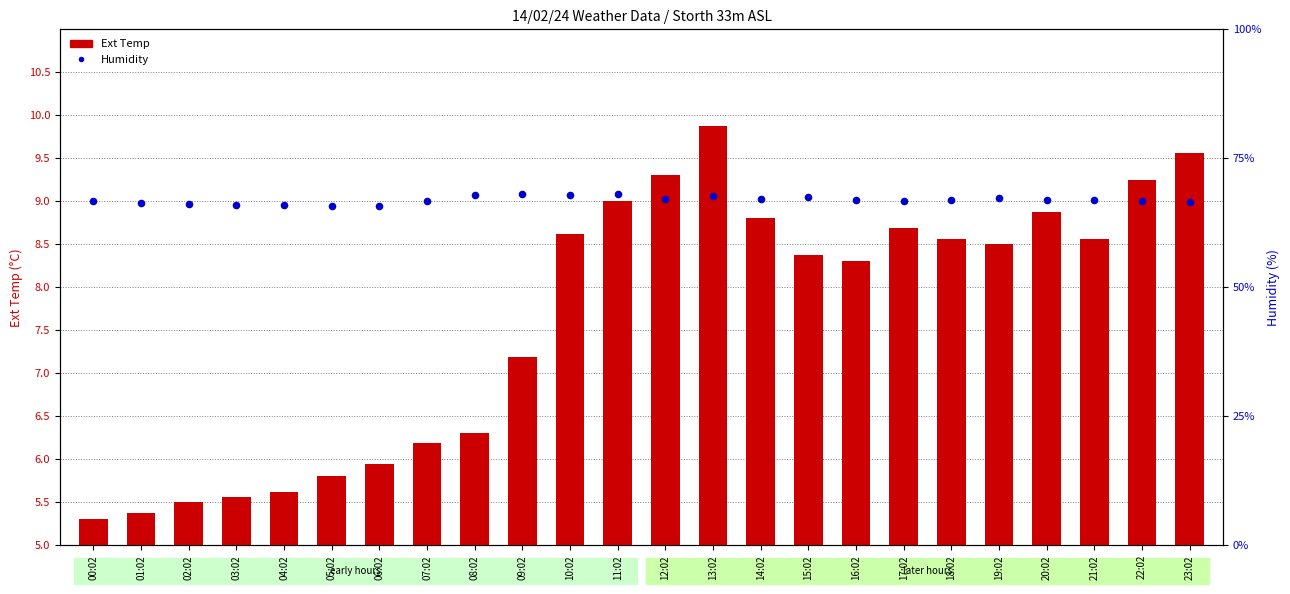

What are all the series names shown in the legend?

Ext Temp, Humidity